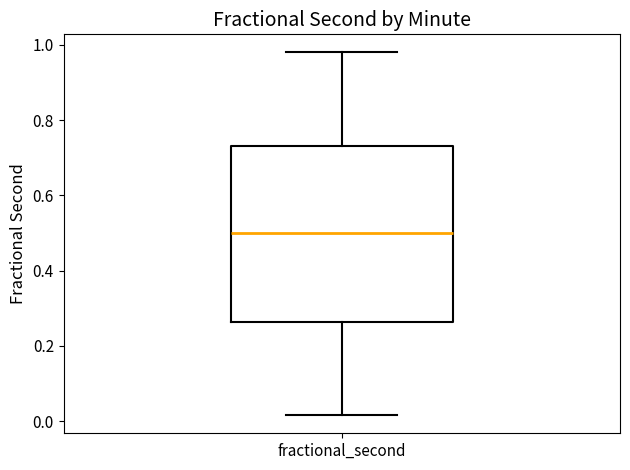

Where is the lower edge of the box for fractional_second on the y-axis? The values are not printed on the chart, so give them approximately, as read against the axis.

0.26